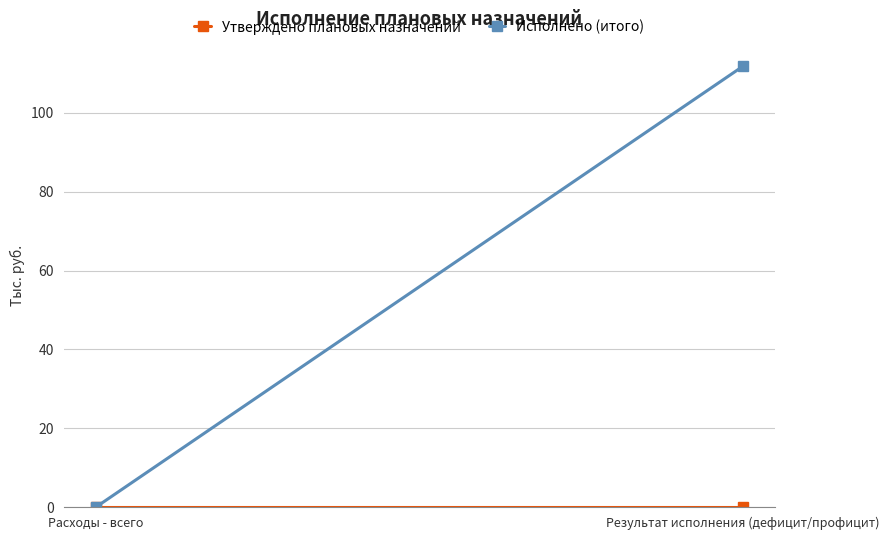

Which category has the lowest value in the Исполнено (итого) series?

Расходы - всего